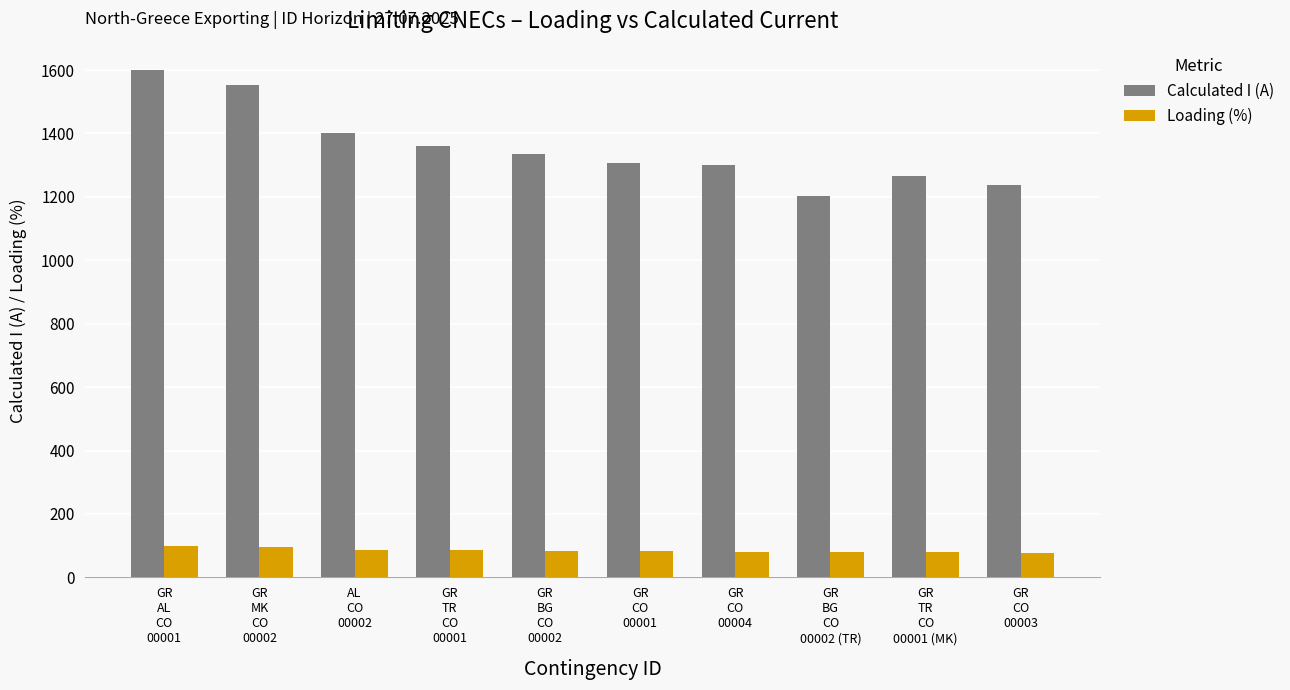

True or false: Calculated I (A) has a value of 1336 at GR
BG
CO
00002.

True